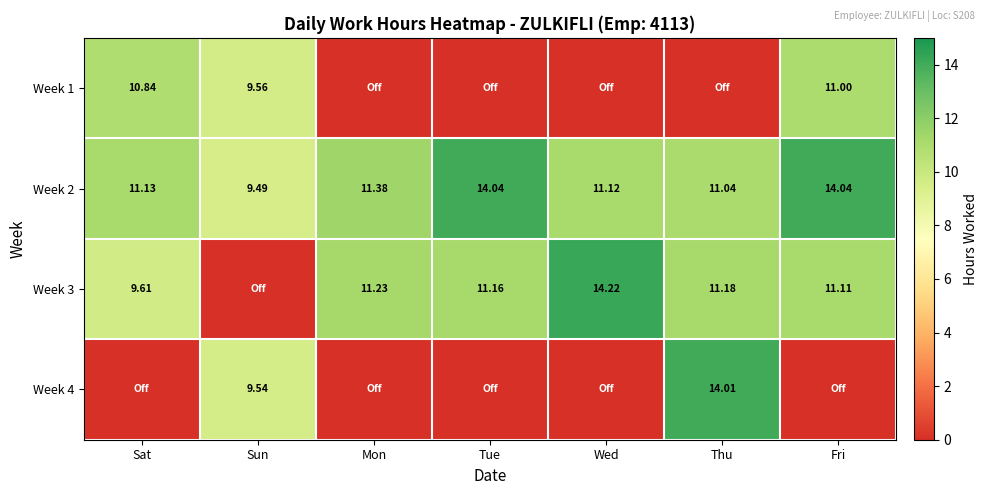

The value of Week 3 at Sat is 9.6. True or false?

True